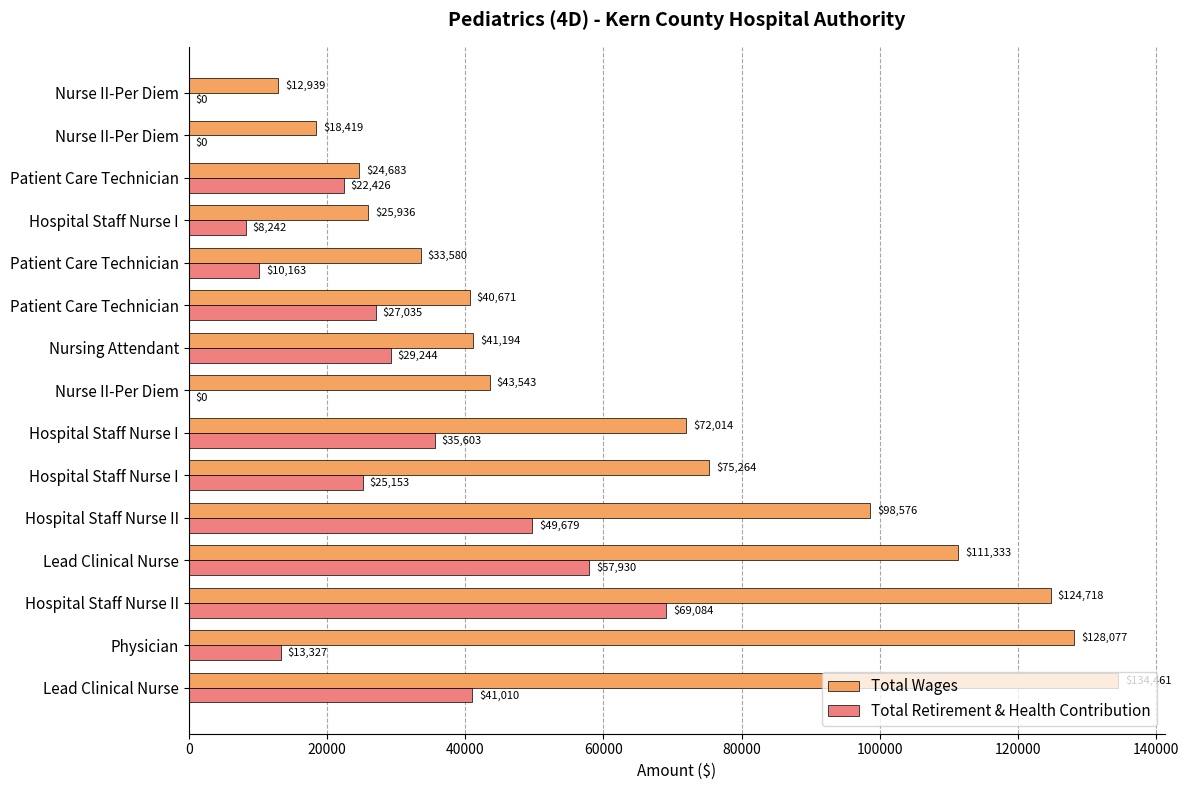

How many series are shown in this chart?

2